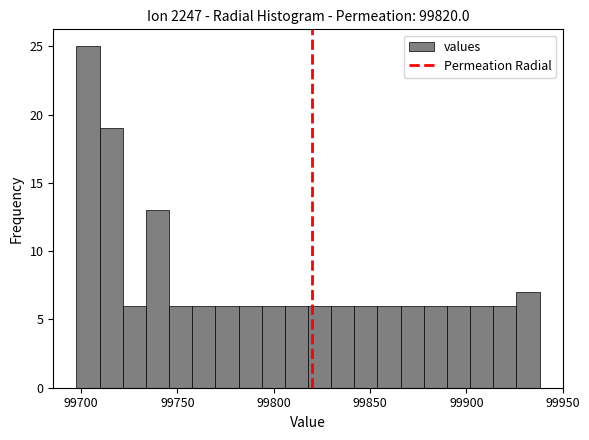

Read against the x-axis, roughly where is the centre of the tallest bar?

99705